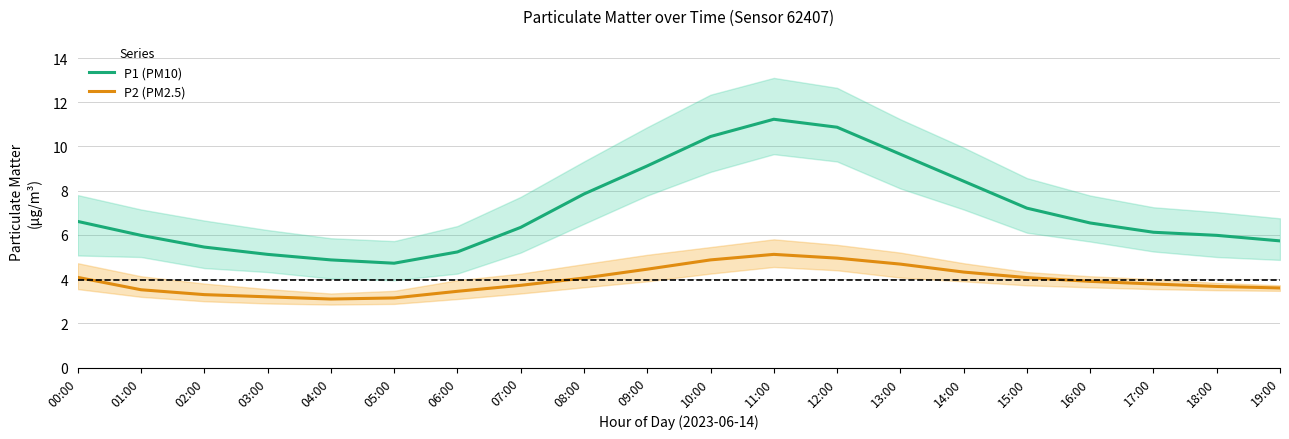

At which label does P1 (PM10) first exceed 6?

00:00